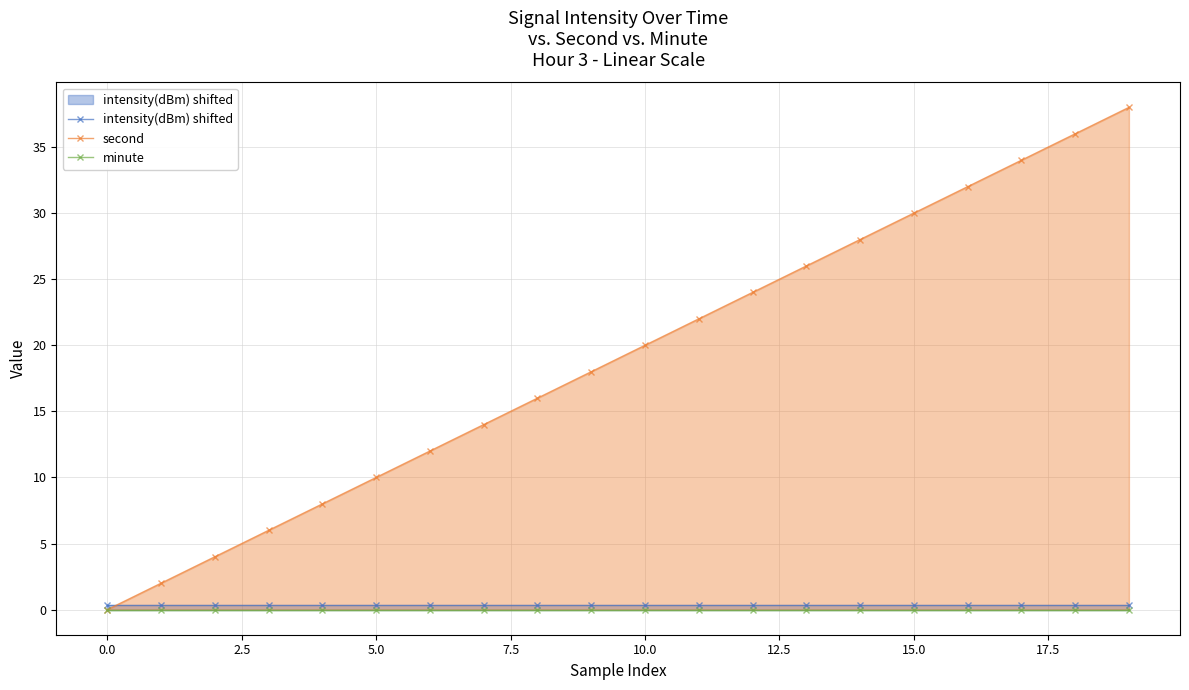

True or false: minute and second intersect in this chart.

False